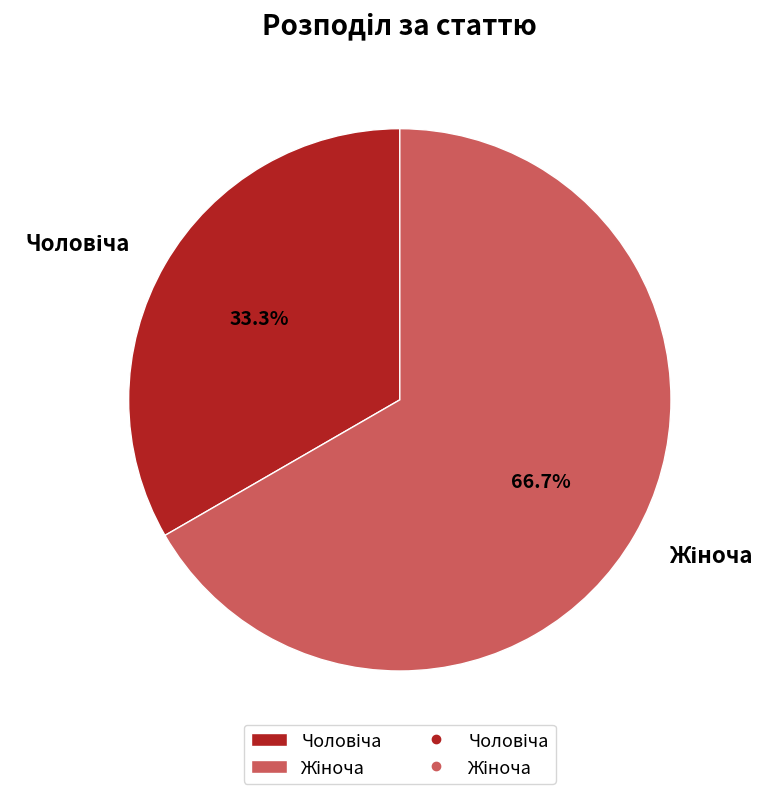

To the nearest percent, what is the difference between the largest and smallest slice percentages?

33%